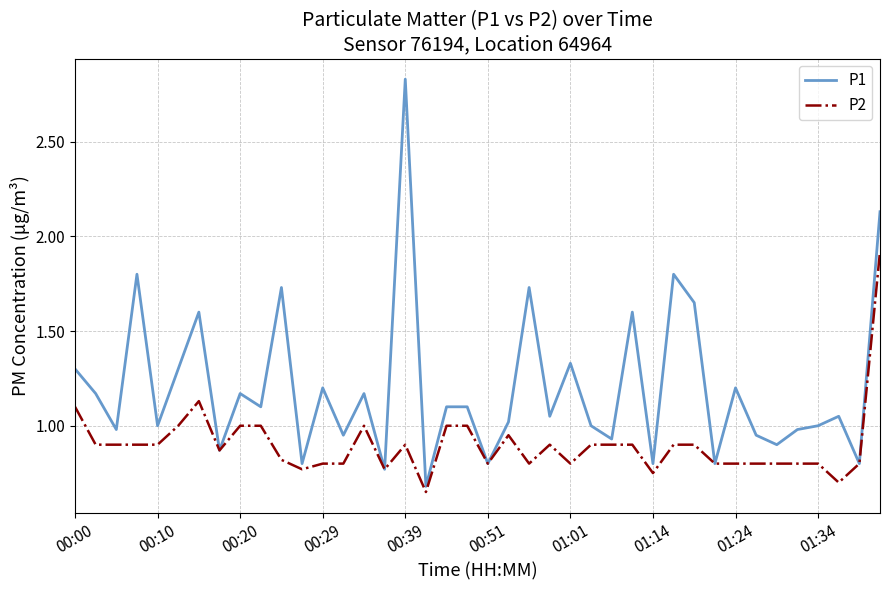

What is the difference between the second highest and second lowest values in the P2 series?

0.4